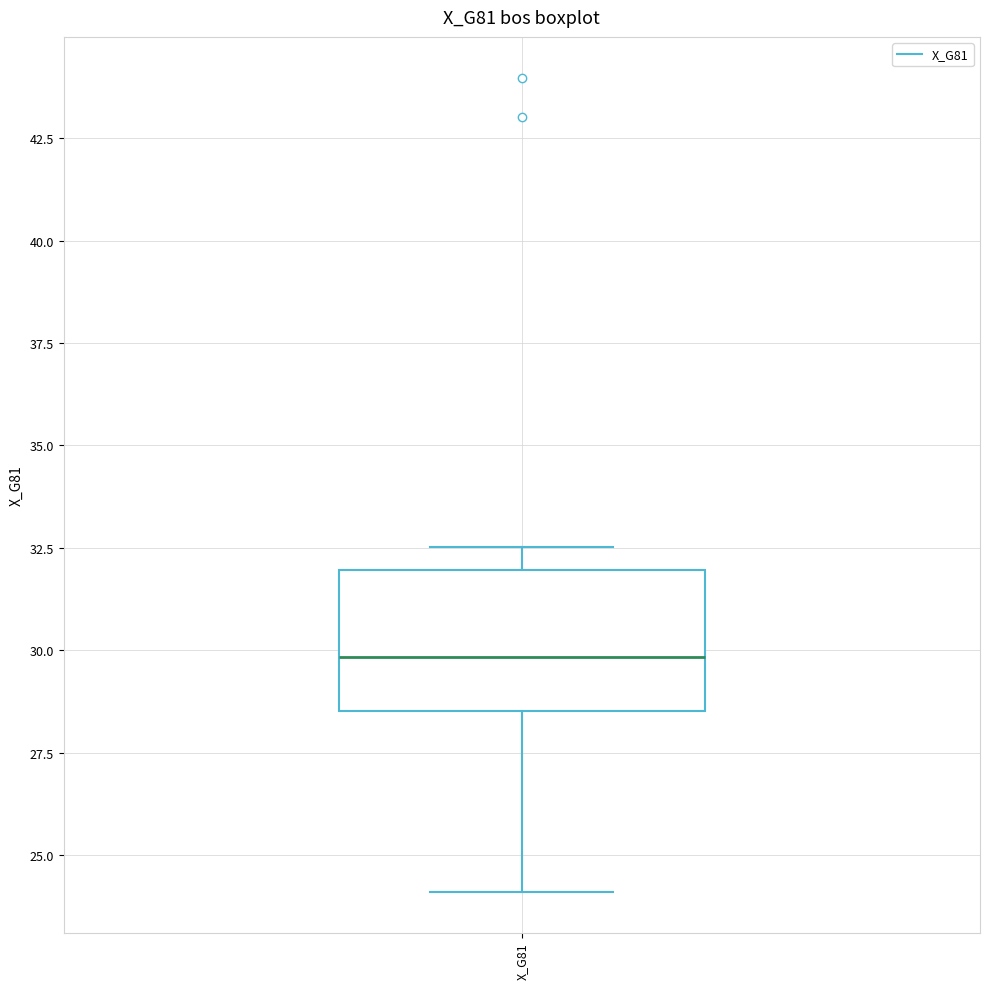

Transcribe this box plot: give where the median line is, the range the box spans, and where the two whiskers end, as read against the y-axis. The values are not printed on the chart, so give them approximately, as read against the axis.

median 30.0, box 28.5 to 32.0, whiskers 24.0 to 32.5